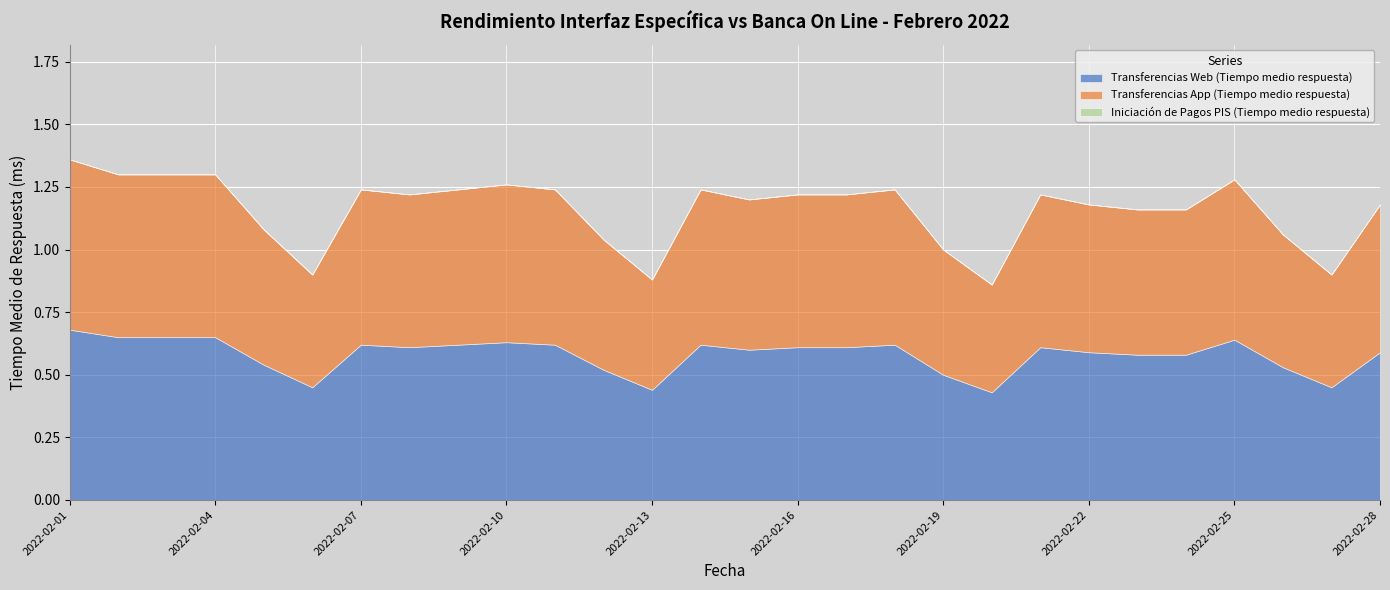

Where is Transferencias Web (Tiempo medio respuesta) nearest to the value 0?

2022-02-20